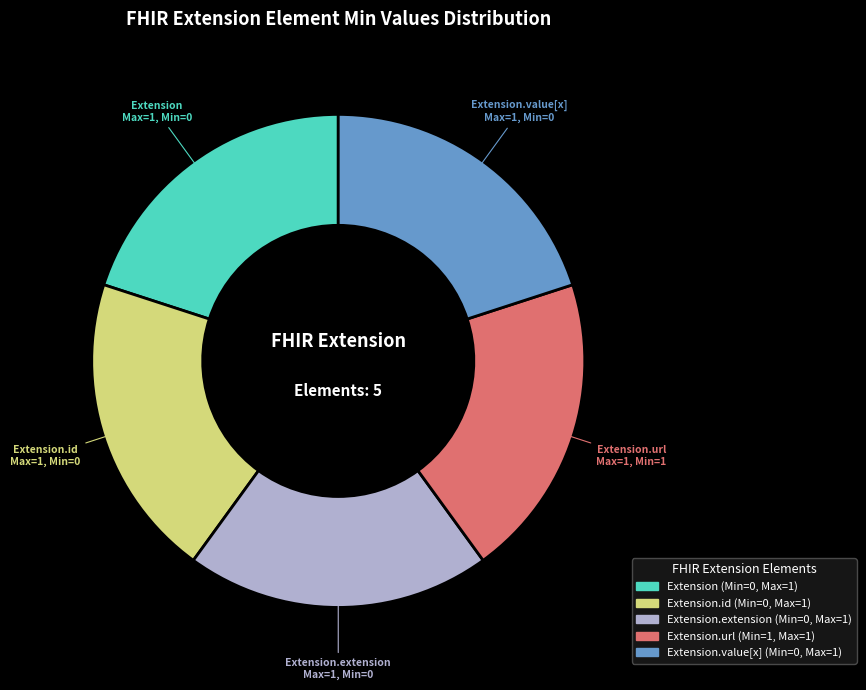

Is there a majority slice in this chart?

No